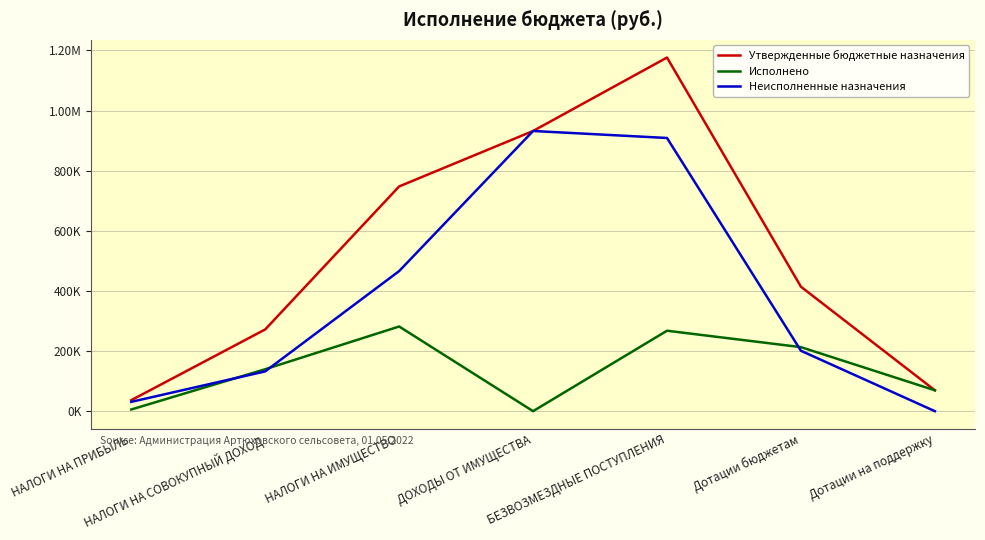

What is the difference between the second highest and minimum values in the Исполнено series?

267614.0